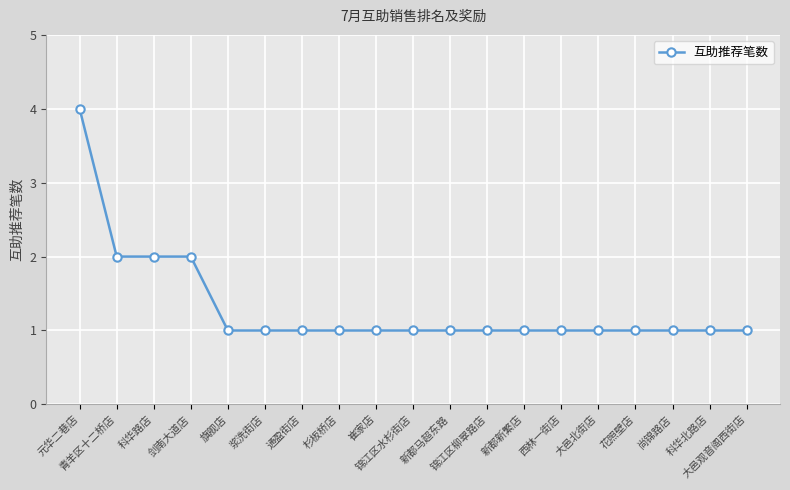

What is the difference between the maximum and second lowest values?

3